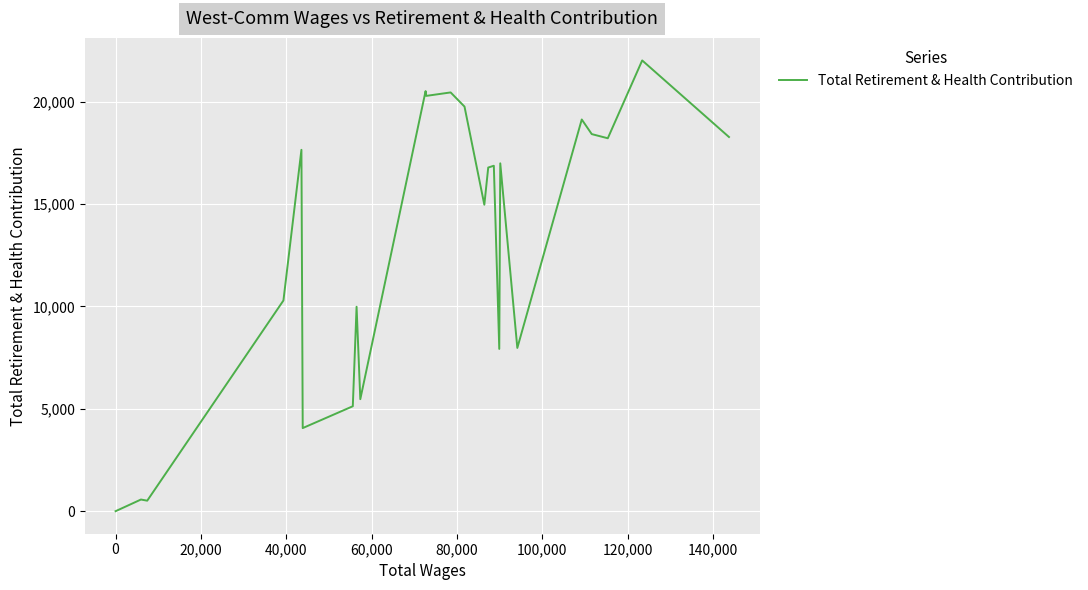

How many values exceed 10286?

14